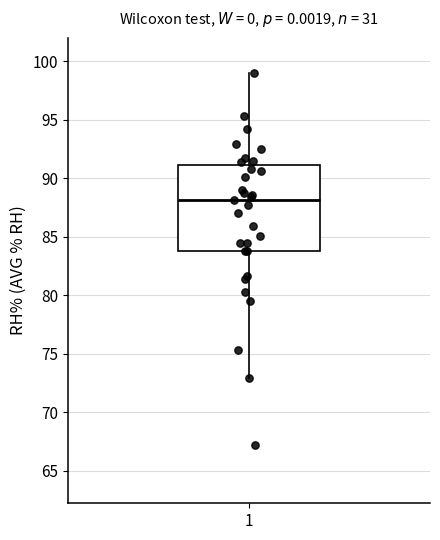

Transcribe this box plot: give where the median line is, the range the box spans, and where the two whiskers end, as read against the y-axis. The values are not printed on the chart, so give them approximately, as read against the axis.

median 88, box 84 to 91, whiskers 73 to 99